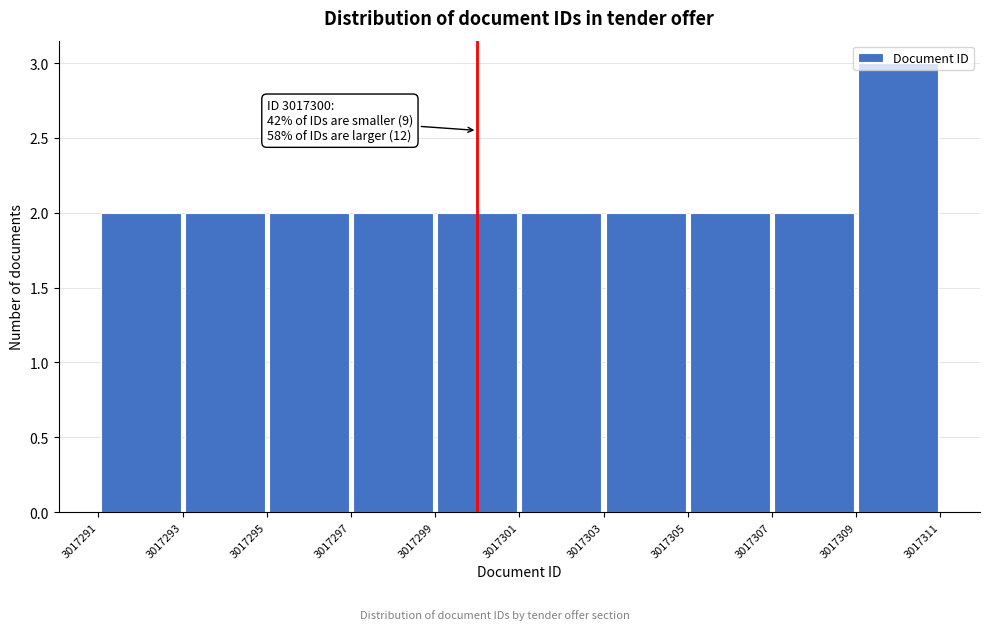

Over which range of the x-axis is the bar tallest?

3017309 to 3017311